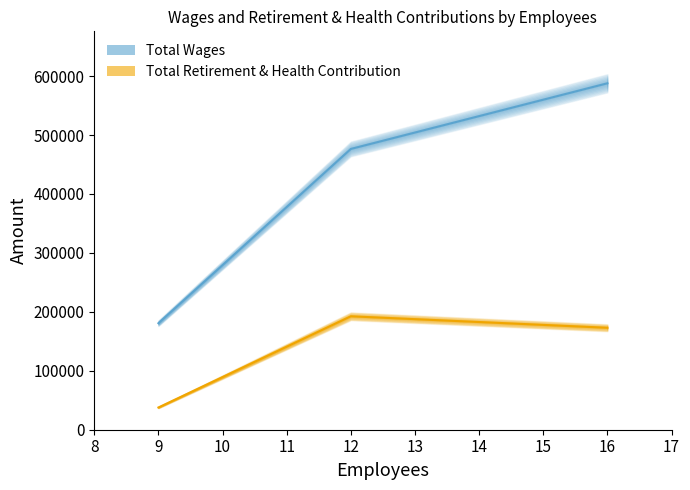

The value of Total Wages at 12 is 191230. True or false?

False